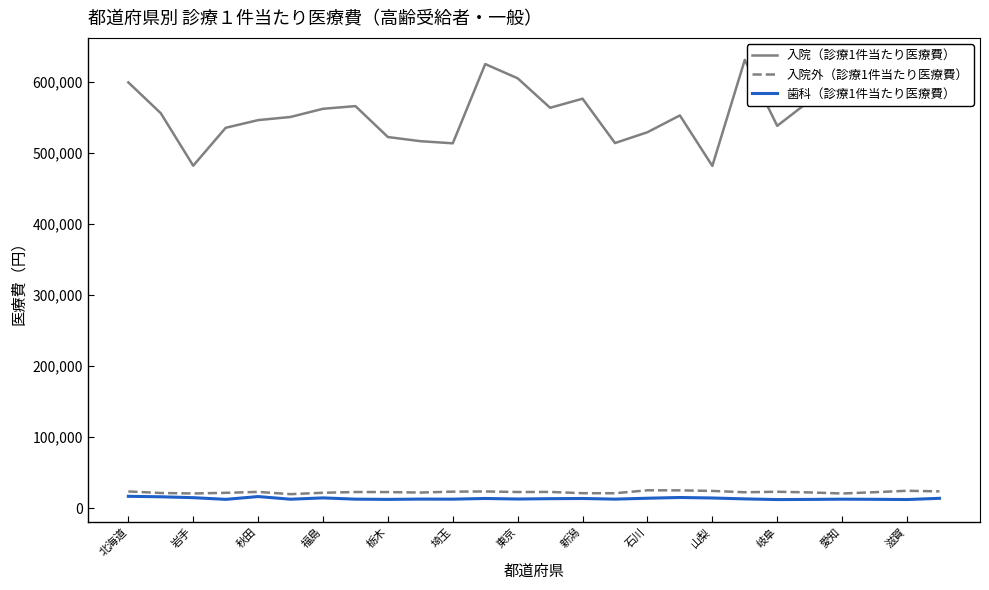

Which series has the largest total across all categories?

入院（診療1件当たり医療費）